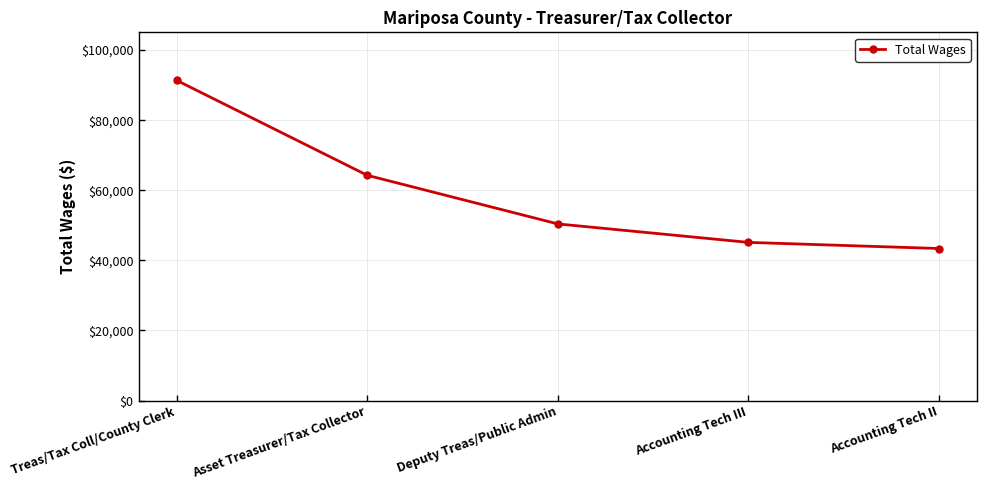

What is the average value?

58899